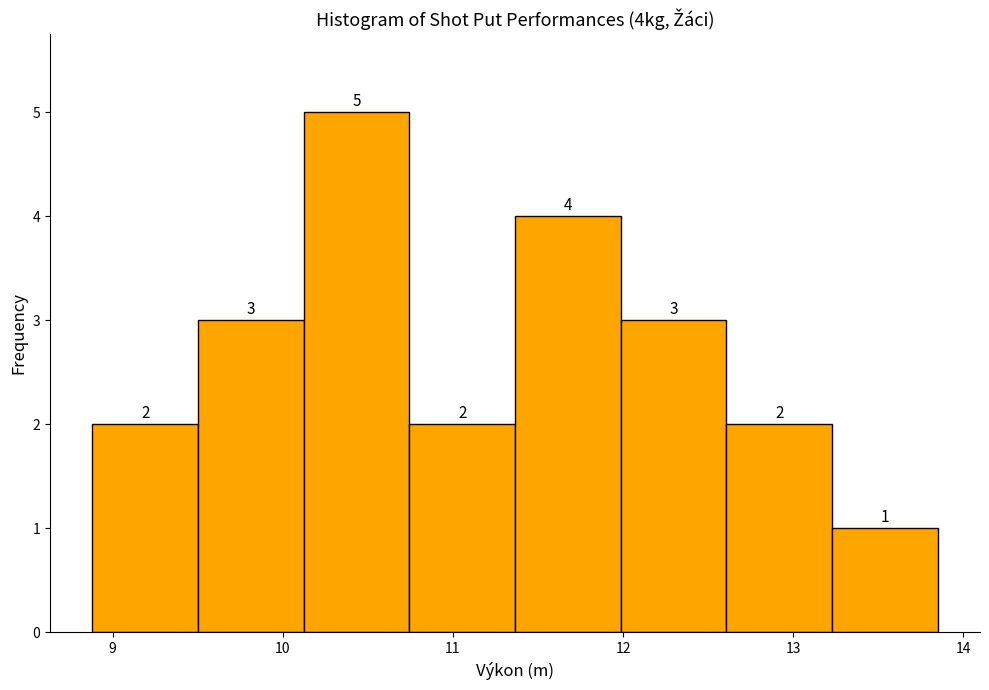

Reading left to right, transcribe this chart: for each bar, give the range it covers on the x-axis and its height. The bar edges are not printed on the chart, so give them approximately, as read against the axis.

8.9 to 9.5: 2
9.5 to 10.1: 3
10.1 to 10.7: 5
10.7 to 11.4: 2
11.4 to 12.0: 4
12.0 to 12.6: 3
12.6 to 13.2: 2
13.2 to 13.9: 1